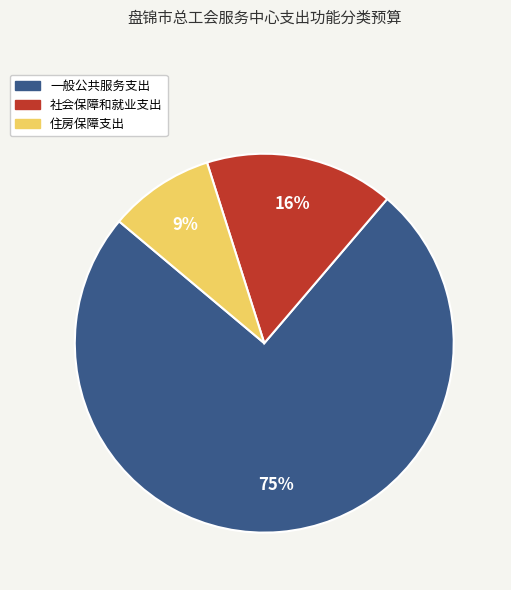

How many slices are in this pie chart?

3